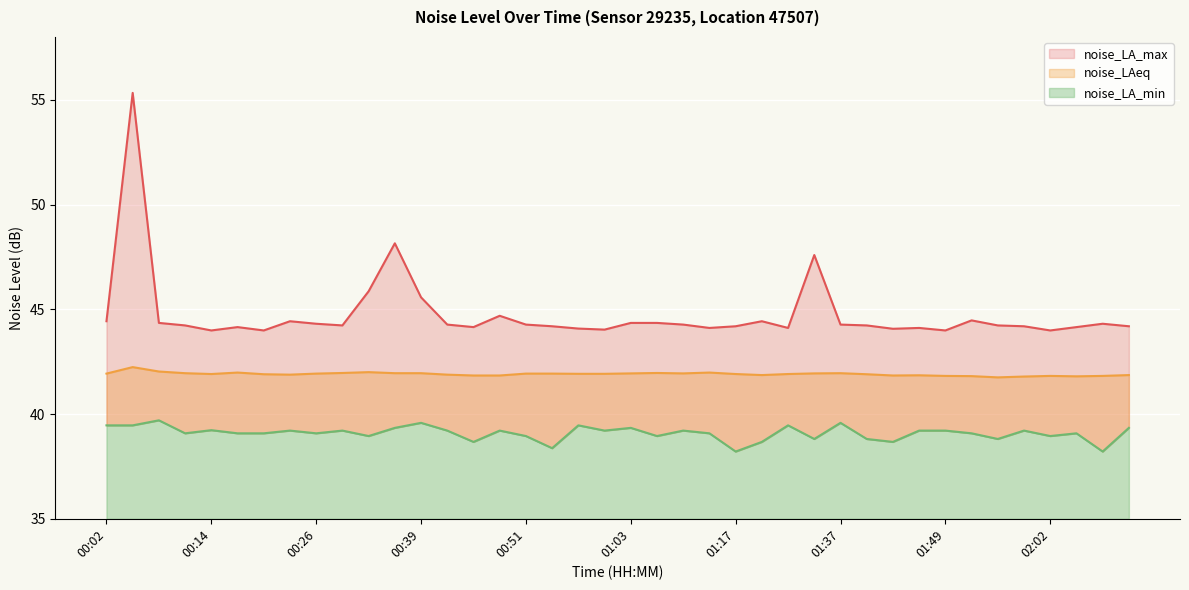

How many lines are shown in the chart?

3